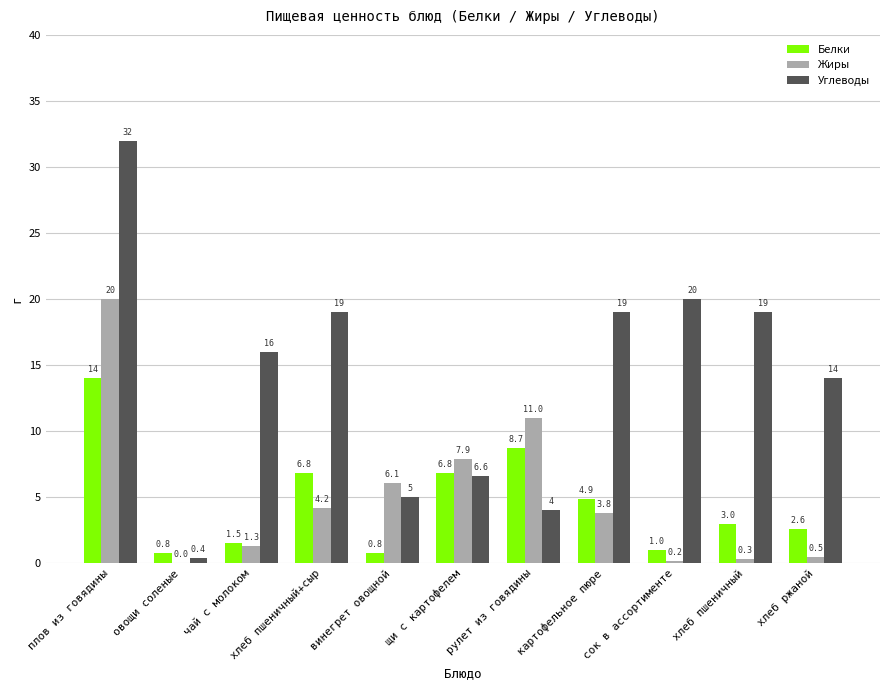

Reading left to right, extract all data points from this chart.

Белки: 14.0	0.8	1.5	6.8	0.8	6.8	8.7	4.9	1.0	3.0	2.6
Жиры: 20.0	0.0	1.3	4.2	6.1	7.9	11.0	3.8	0.2	0.3	0.5
Углеводы: 32.0	0.4	16.0	19.0	5.0	6.6	4.0	19.0	20.0	19.0	14.0